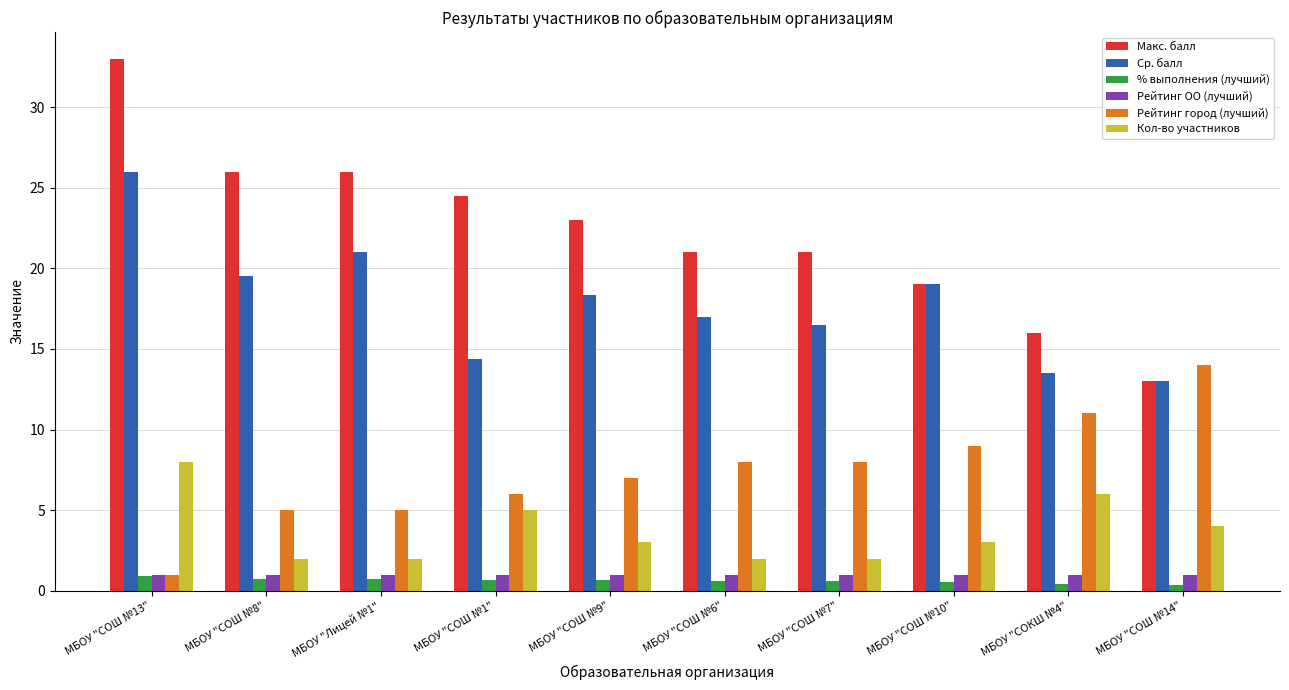

At how many categories does at least one series exceed 20?

7